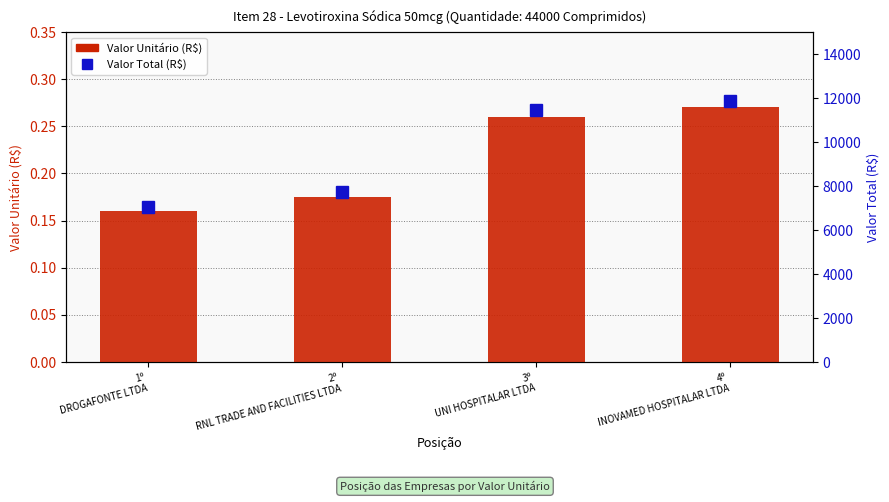

List the series in order of their overall mean, lowest first.

Valor Unitário (R$), Valor Total (R$)